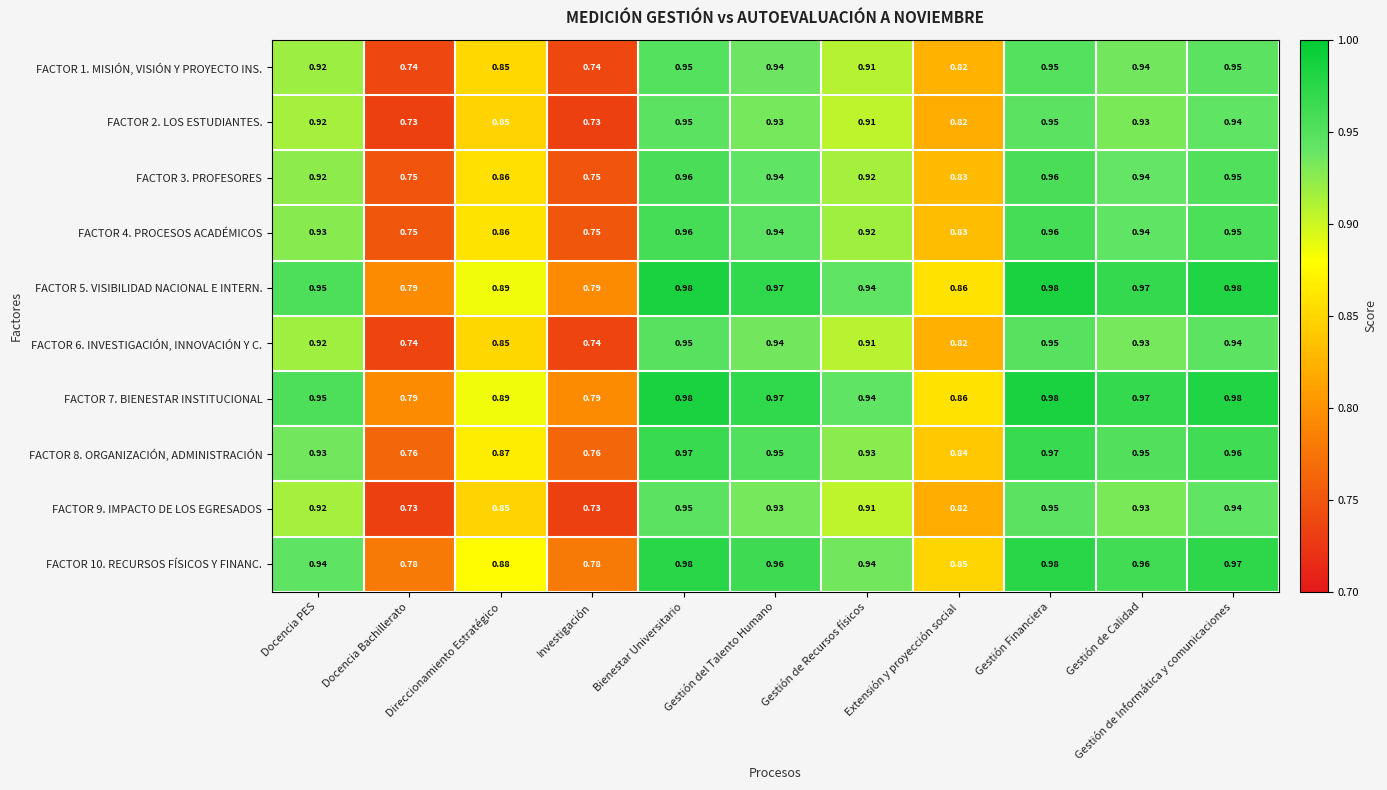

Is the value of FACTOR 10. RECURSOS FÍSICOS Y FINANC. at Direccionamiento Estratégico greater than the value of FACTOR 3. PROFESORES at Docencia Bachillerato?

Yes